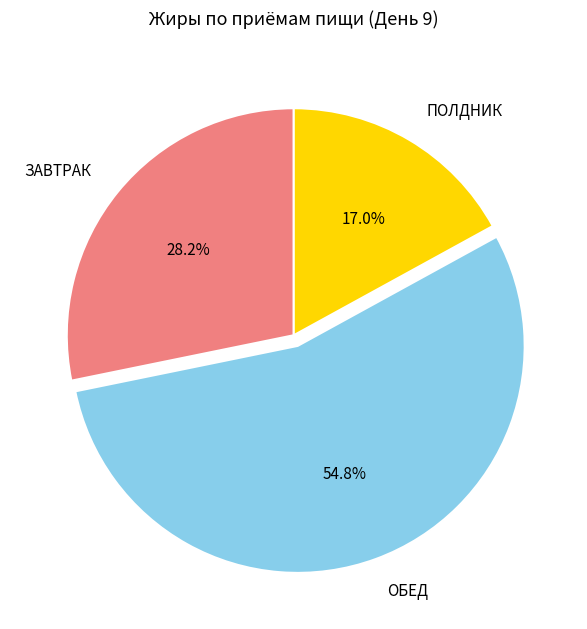

What percentage is the ОБЕД slice, to the nearest percent?

55%